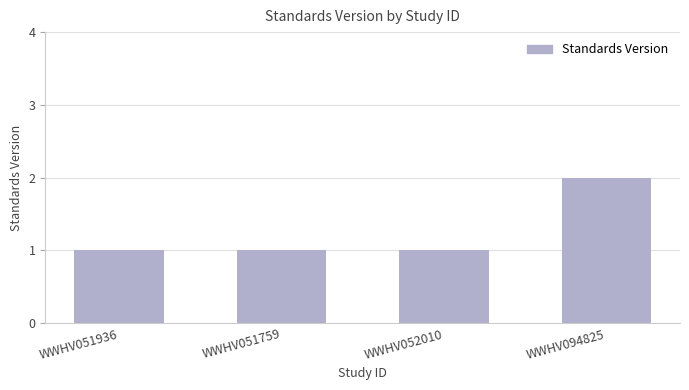

What is the ratio of the value at WWHV094825 to the value at WWHV052010?

2.0